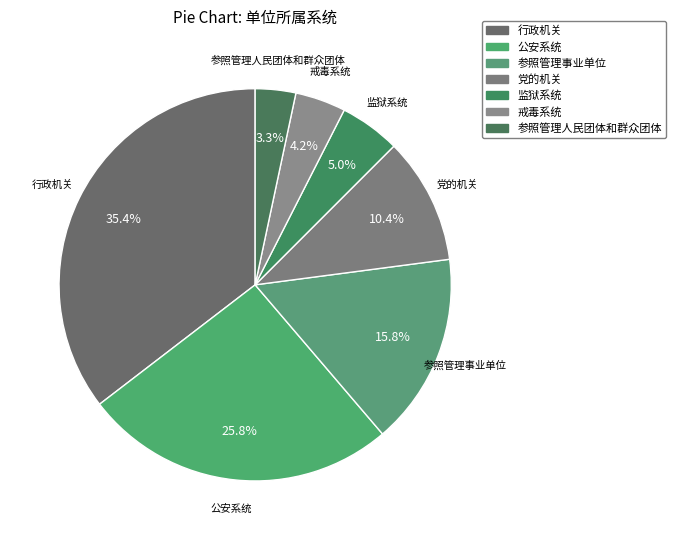

Which category has the smallest portion of the pie?

参照管理人民团体和群众团体